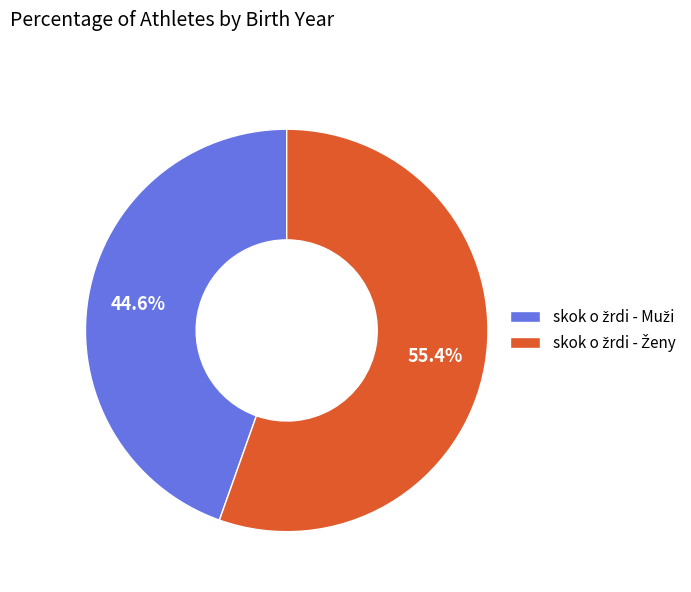

Is there a majority slice in this chart?

Yes